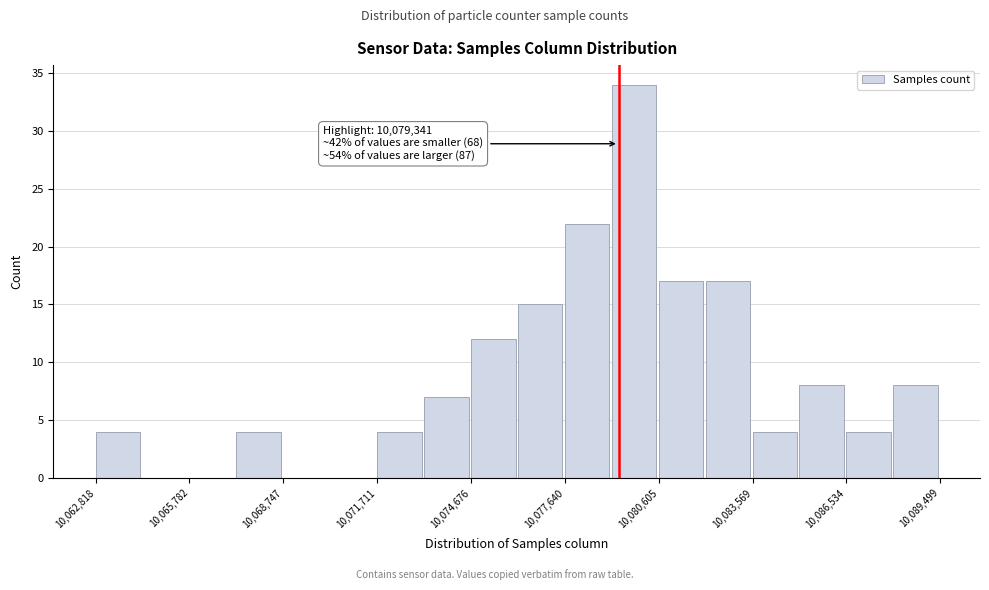

Read against the x-axis, roughly where is the centre of the tallest bar?

10080000